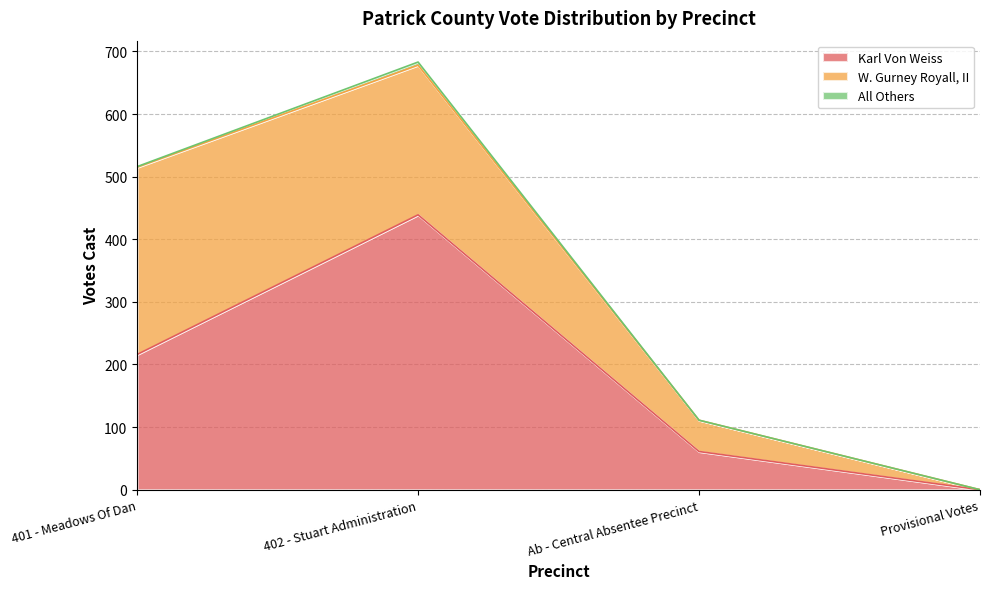

What position from the right is 401 - Meadows Of Dan?

4